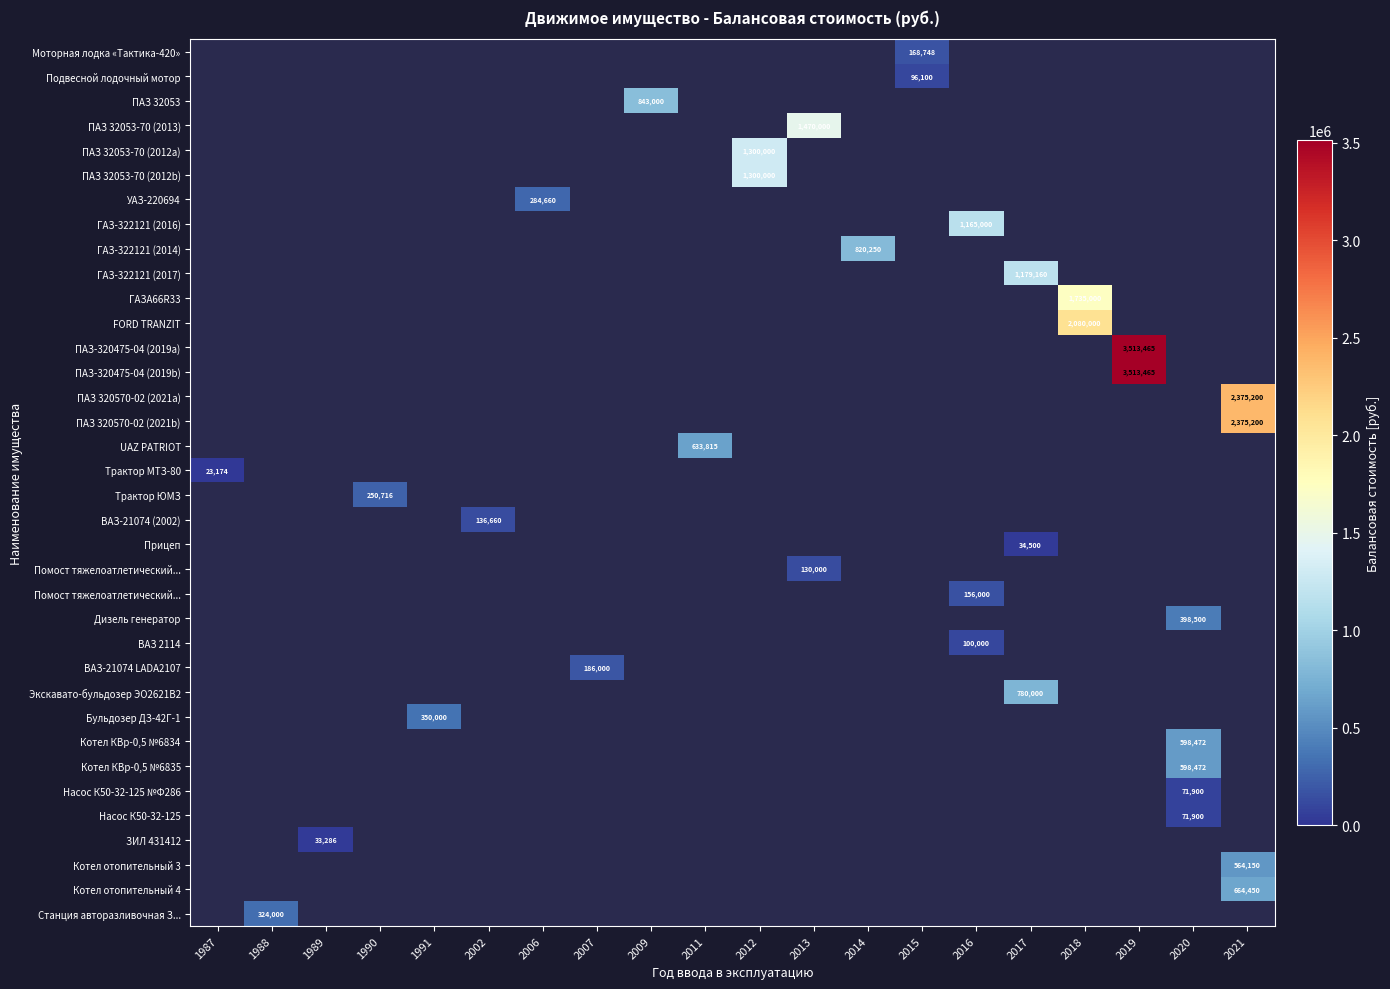

Which has a higher value, 2007 or 2006?

2006